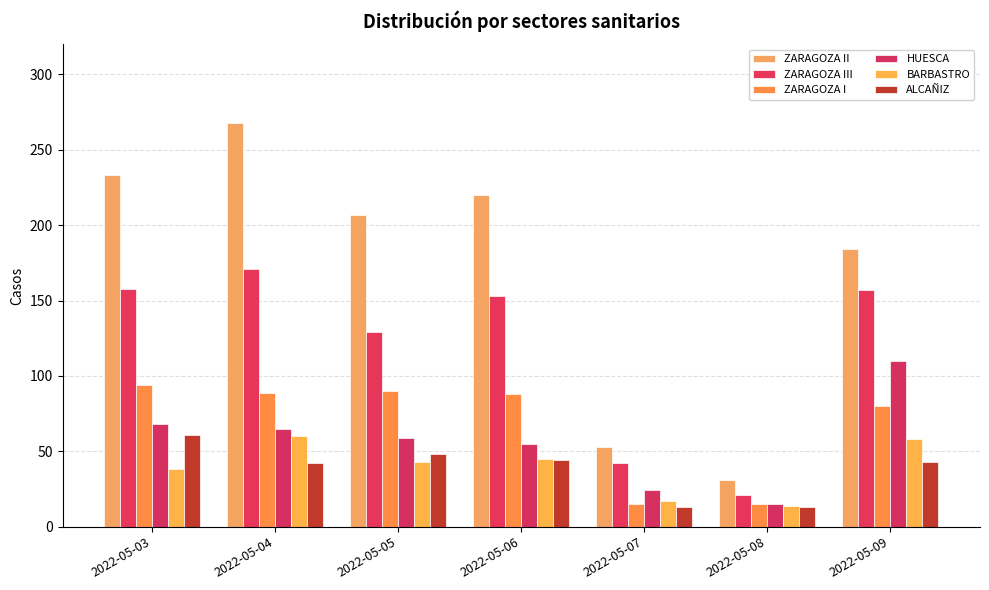

Where is ZARAGOZA II nearest to the value 149?

2022-05-09